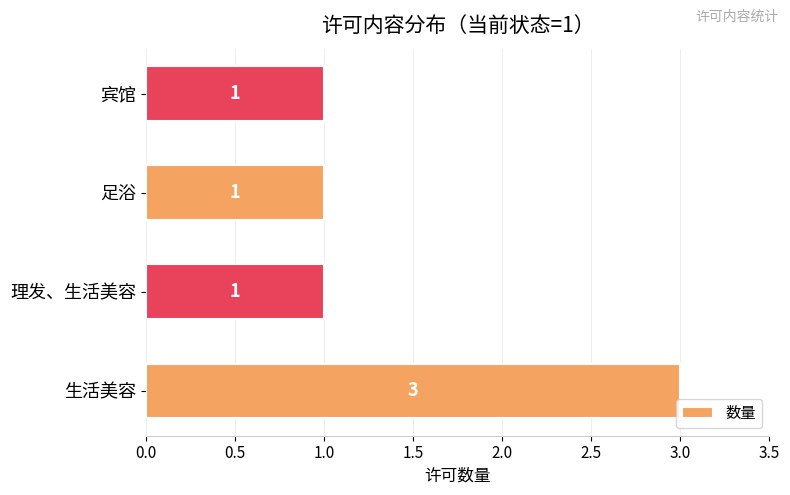

How many categories are shown in the chart?

4